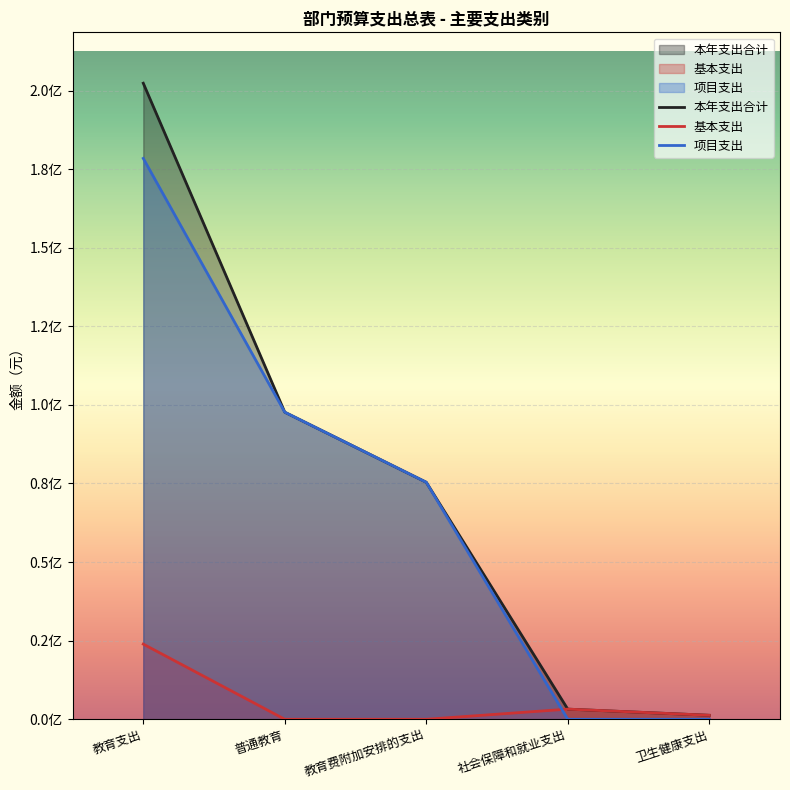

Reading left to right, what are all the values shown in this chart?

本年支出合计: 教育支出=202319679.6	普通教育=97679786.2	教育费附加安排的支出=75393601.4	社会保障和就业支出=3231400.0	卫生健康支出=1273600.0
基本支出: 教育支出=23912000.0	普通教育=0.0	教育费附加安排的支出=0.0	社会保障和就业支出=3231400.0	卫生健康支出=1273600.0
项目支出: 教育支出=178407679.6	普通教育=97679786.2	教育费附加安排的支出=75393601.4	社会保障和就业支出=0.0	卫生健康支出=0.0